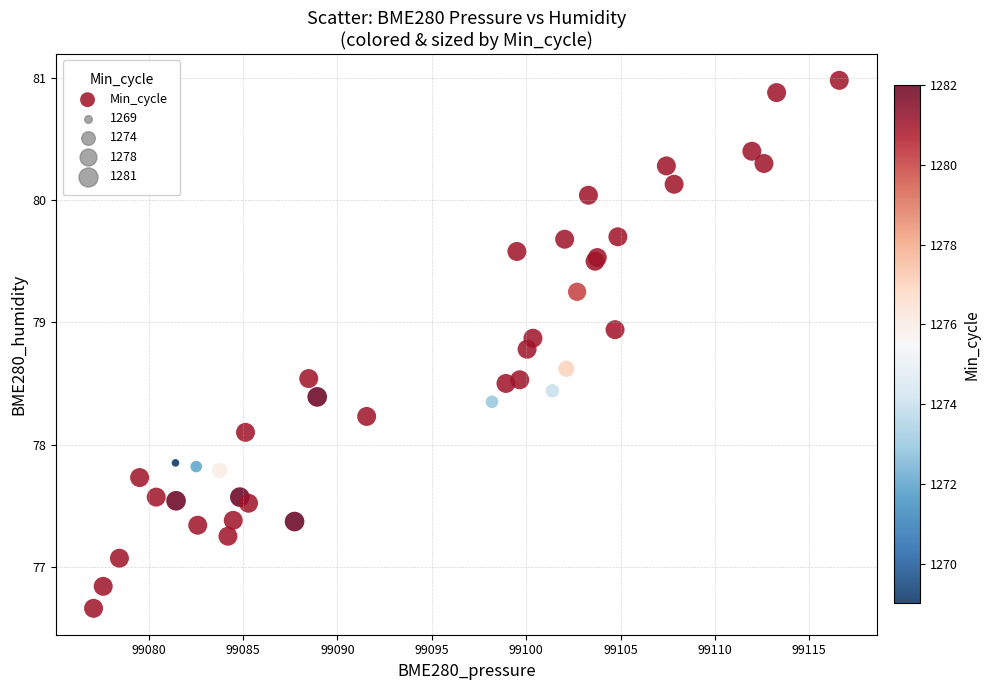

What Y value in the scatter plot is closest to 78?

78.1